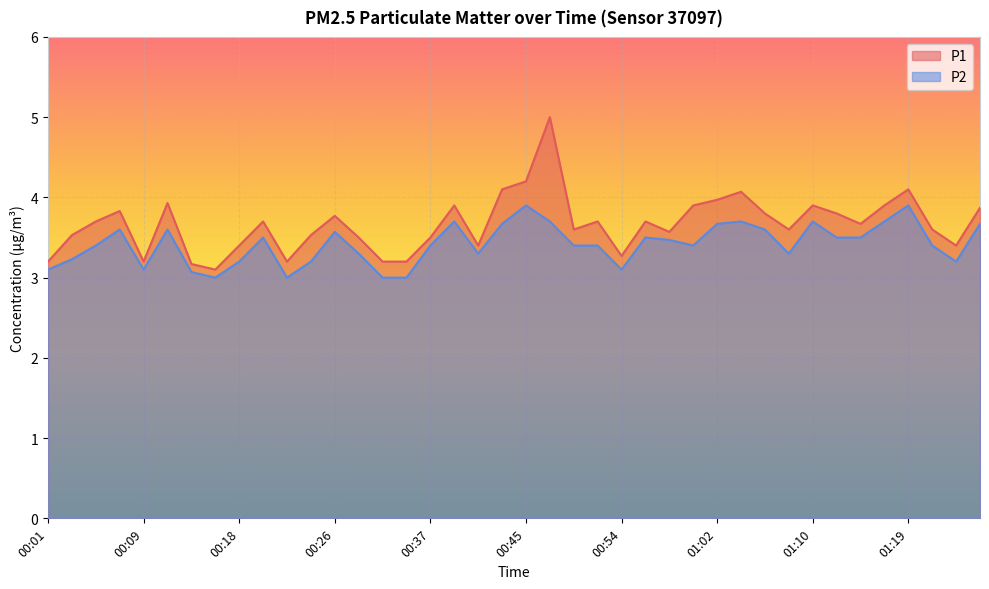

What is the highest value of the P1 series?

5.0